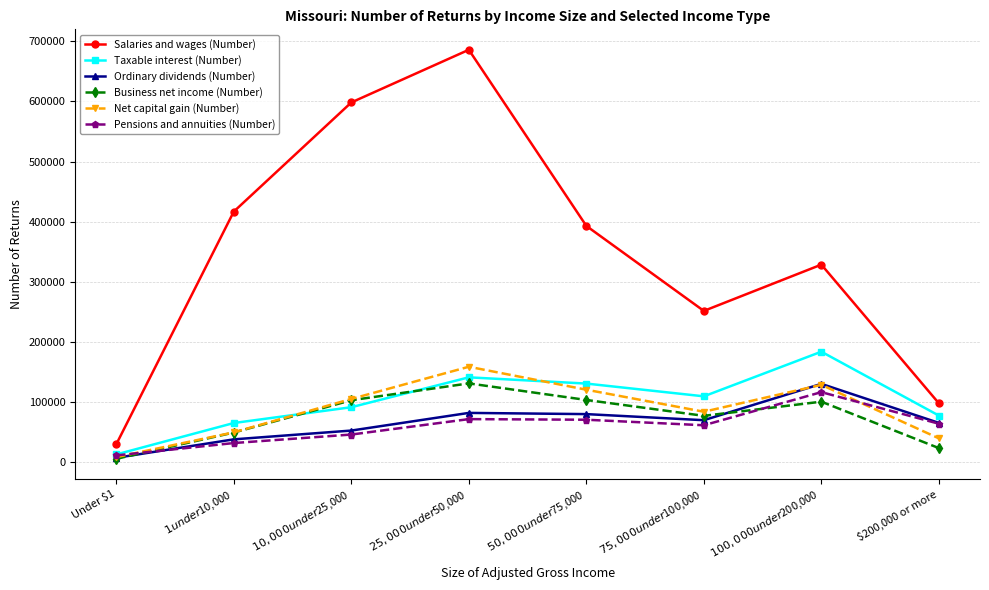

At which label does Business net income (Number) reach its peak?

$25,000 under $50,000